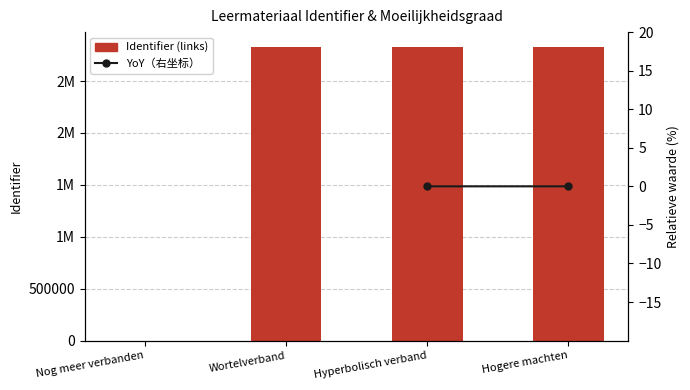

The value of YoY（右坐标） at Hogere machten is 0.0. True or false?

False